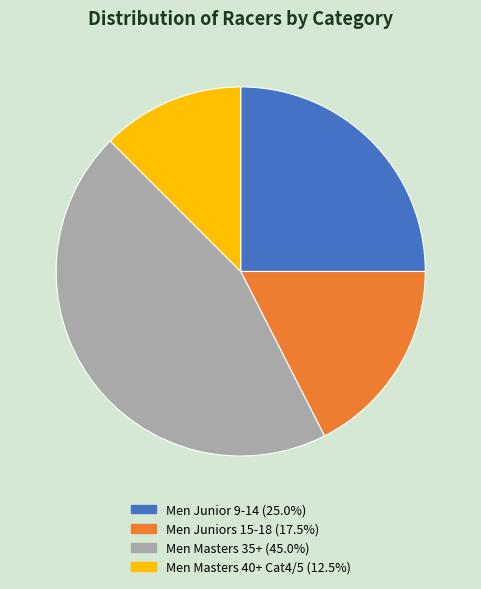

True or false: Men Juniors 15-18 accounts for 32% of the total.

False